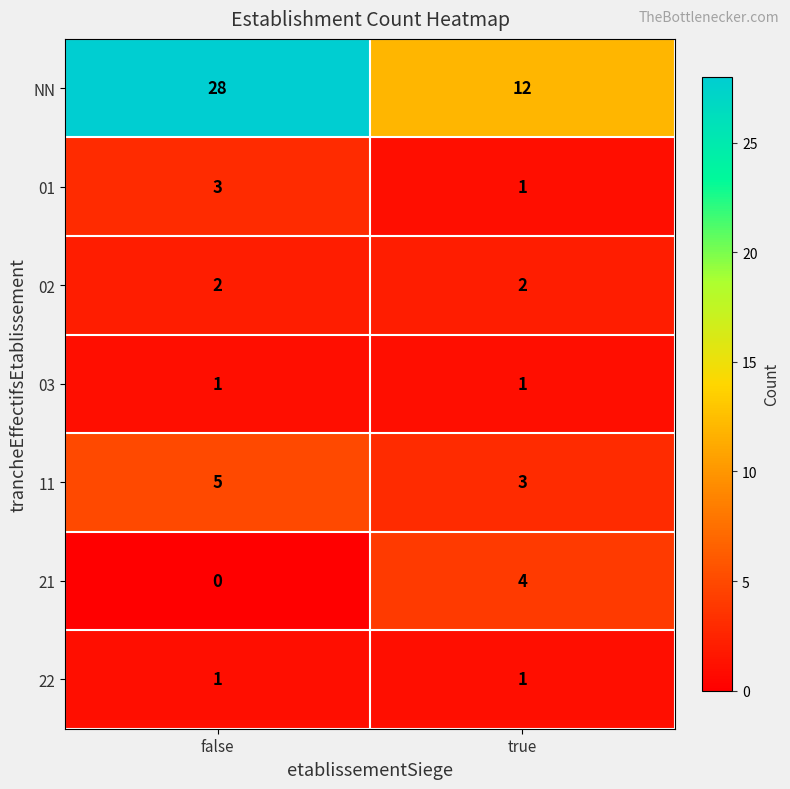

The value of 02 at false is 3. True or false?

False